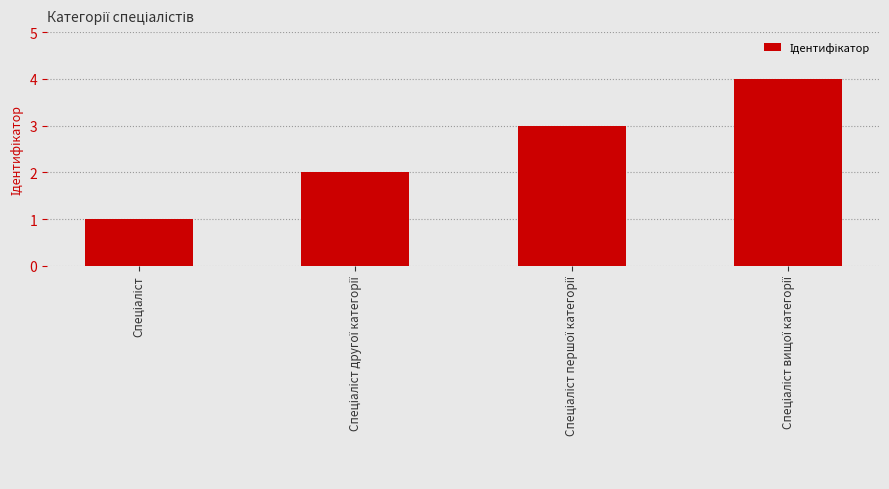

What is the greatest value displayed?

4